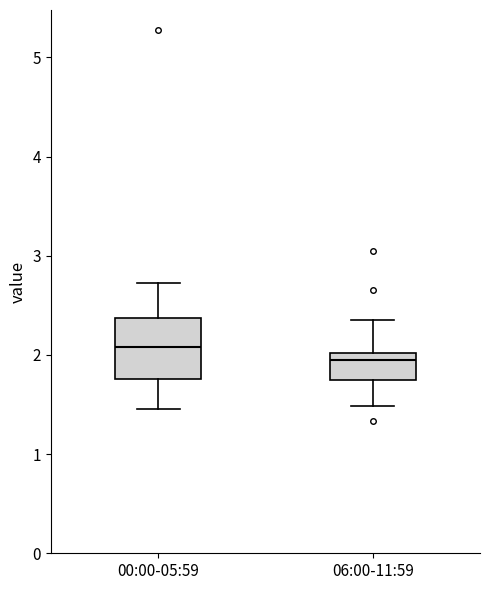

Reading left to right, transcribe this box plot: for each box, give where its median line is, the range the box spans, and where its two whiskers end, as read against the y-axis. The values are not printed on the chart, so give them approximately, as read against the axis.

00:00-05:59: median 2.1, box 1.8 to 2.4, whiskers 1.5 to 2.7
06:00-11:59: median 2.0 (just below the box's upper edge), box 1.8 to 2.0, whiskers 1.5 to 2.4